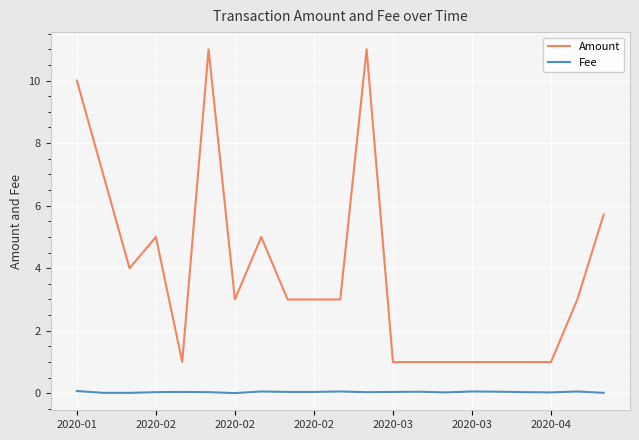

True or false: Amount and Fee intersect in this chart.

False